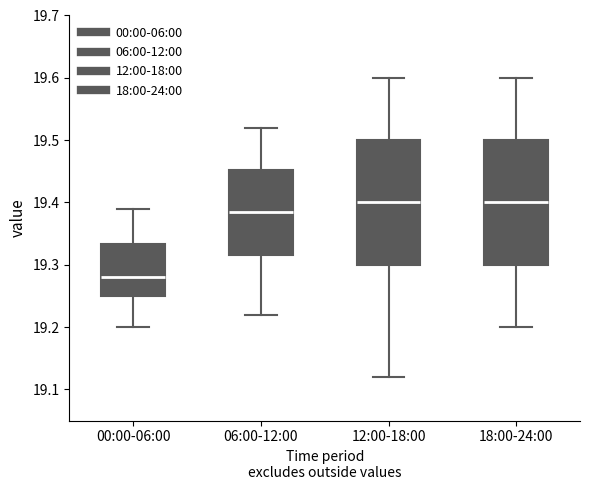

Which box's median line is the lowest?

00:00-06:00